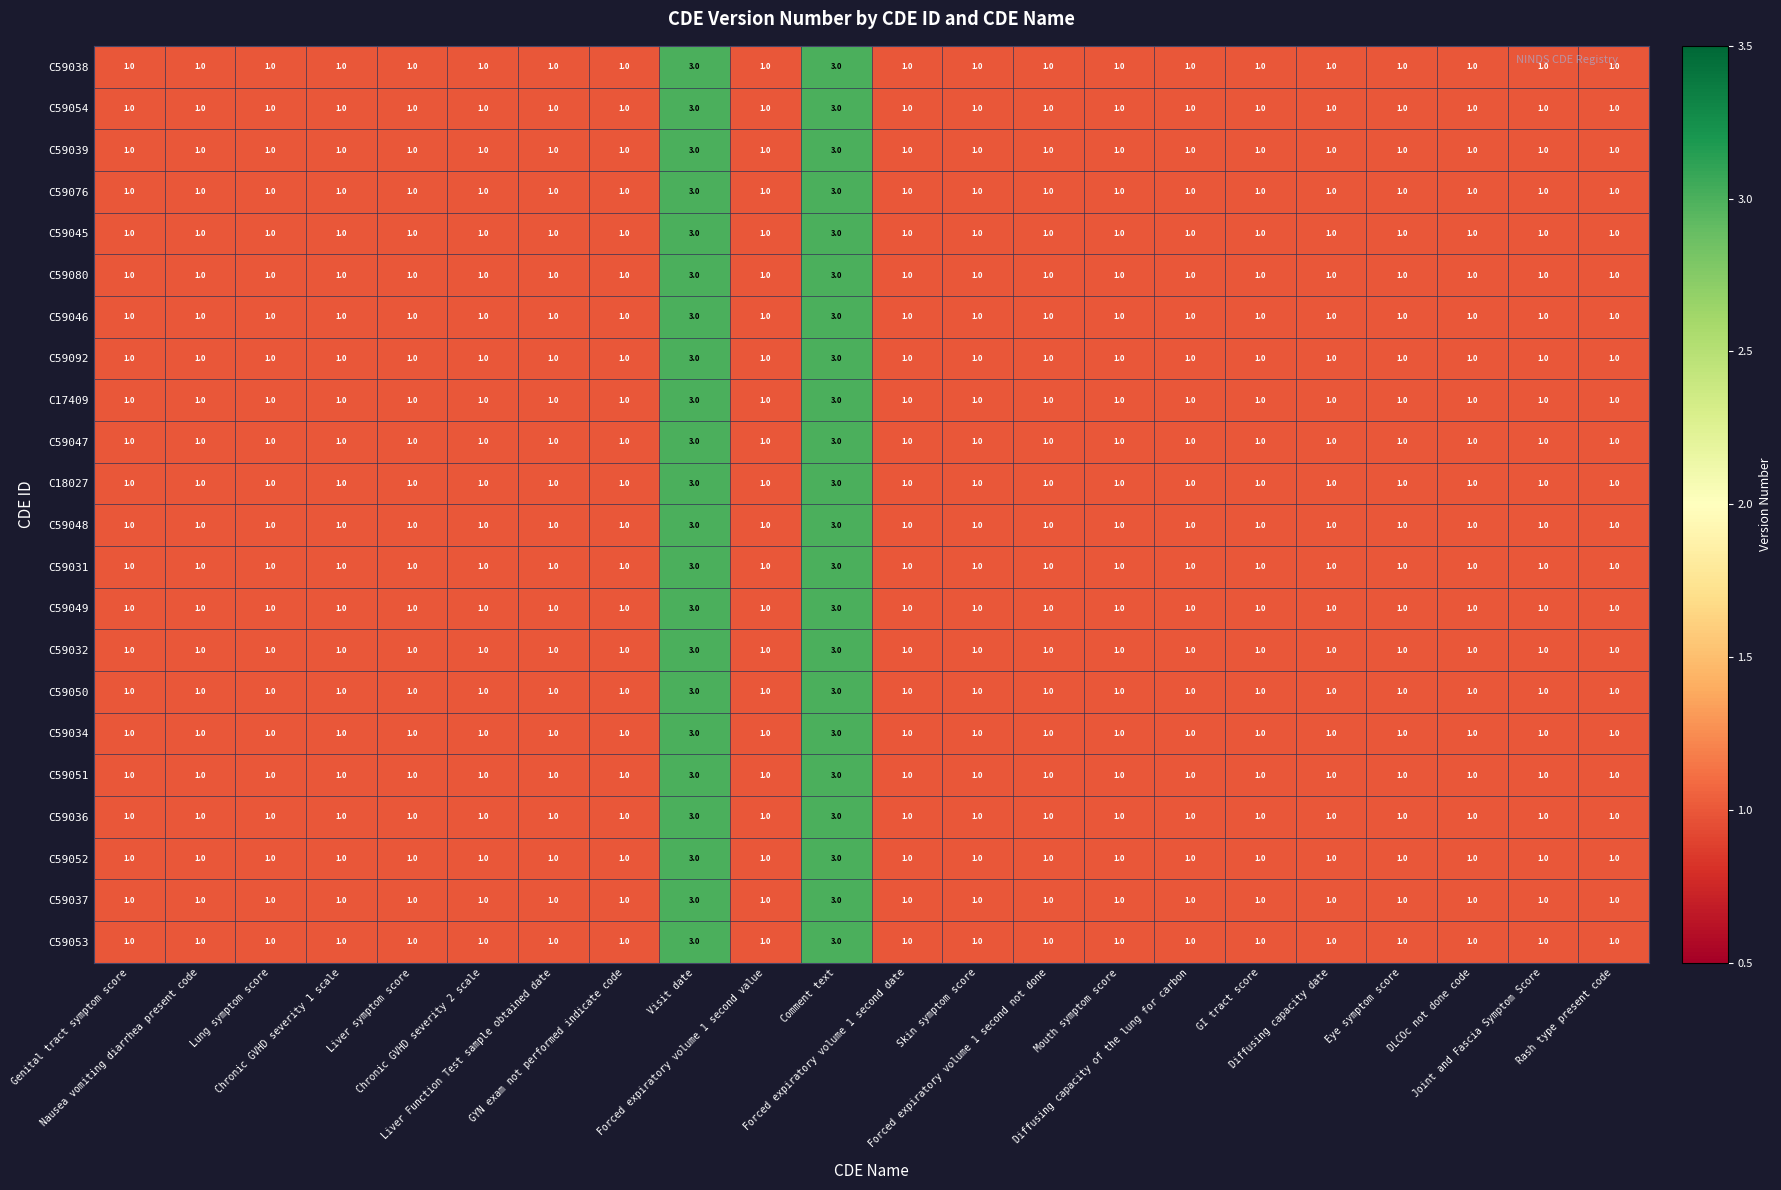

What is the sum of all C17409 values?

26